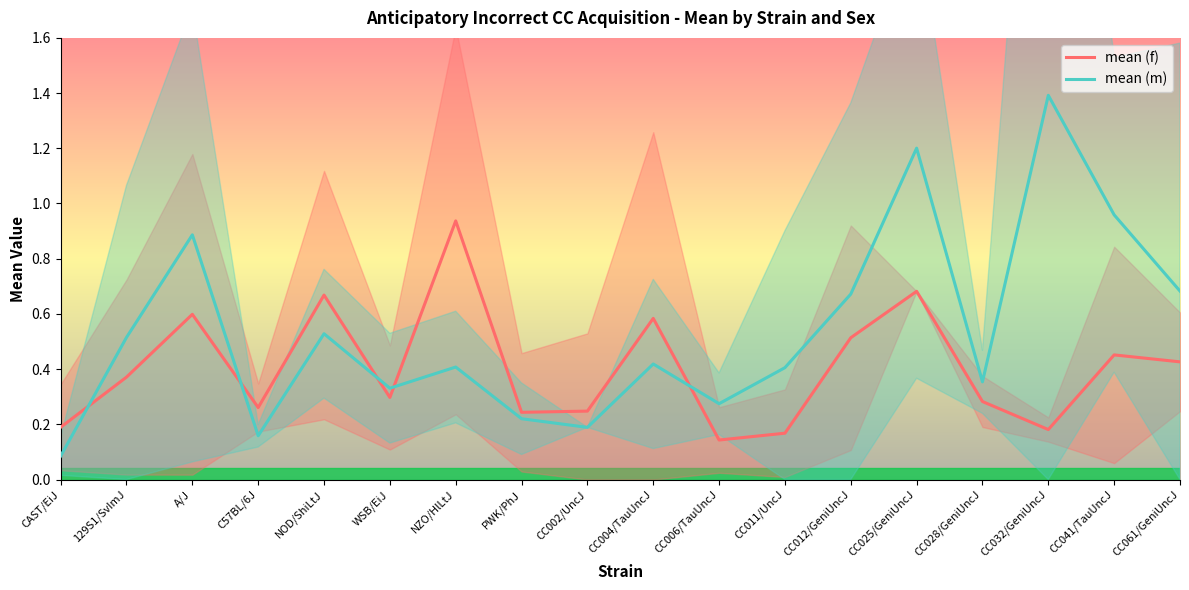

List the labels in order of mean (m) value, largest first.

CC032/GeniUncJ, CC025/GeniUncJ, CC041/TauUncJ, A/J, CC061/GeniUncJ, CC012/GeniUncJ, NOD/ShiLtJ, 129S1/SvImJ, CC004/TauUncJ, NZO/HlLtJ, CC011/UncJ, CC028/GeniUncJ, WSB/EiJ, CC006/TauUncJ, PWK/PhJ, CC002/UncJ, C57BL/6J, CAST/EiJ